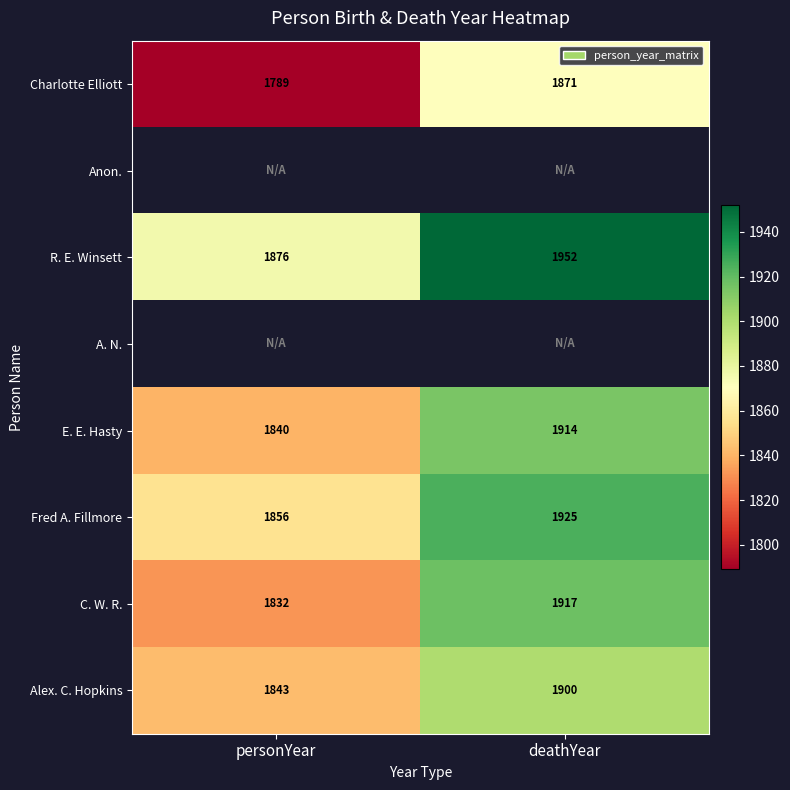

What is the sum of all Fred A. Fillmore values?

3781